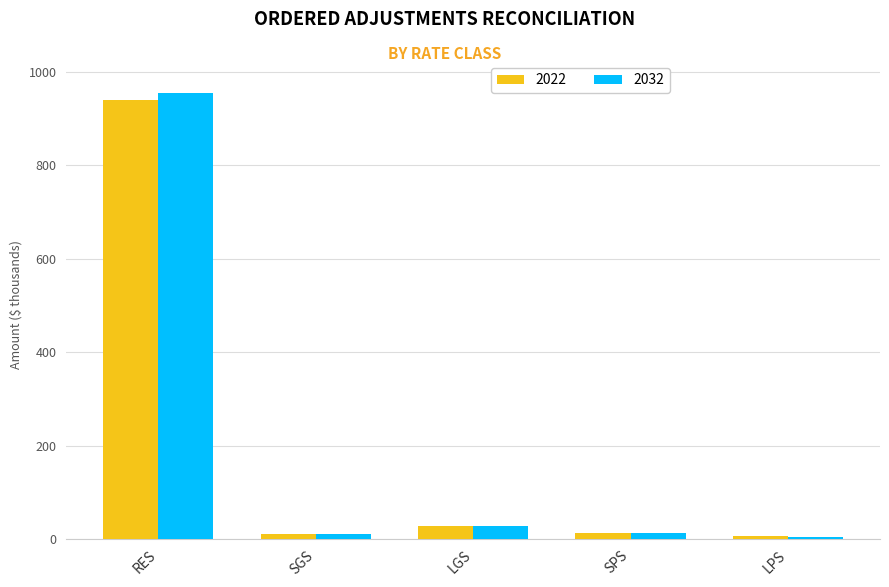

What is the label of the 4th bar from the left?

SPS